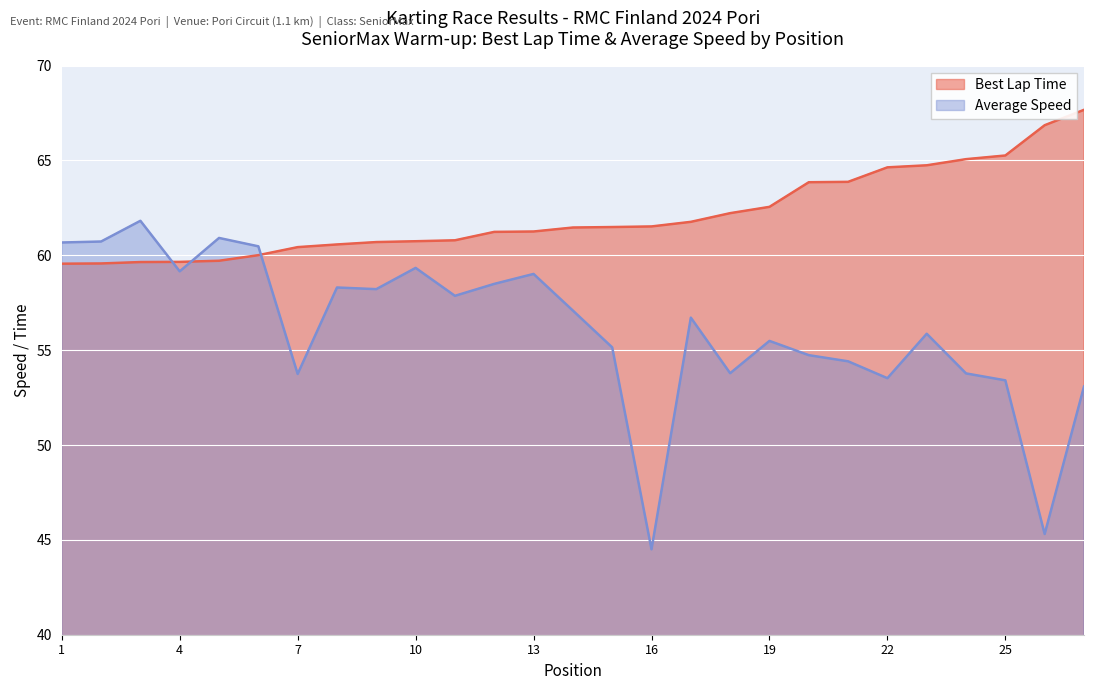

Is the value of Average Speed at 15 greater than the value of Best Lap Time at 20?

No